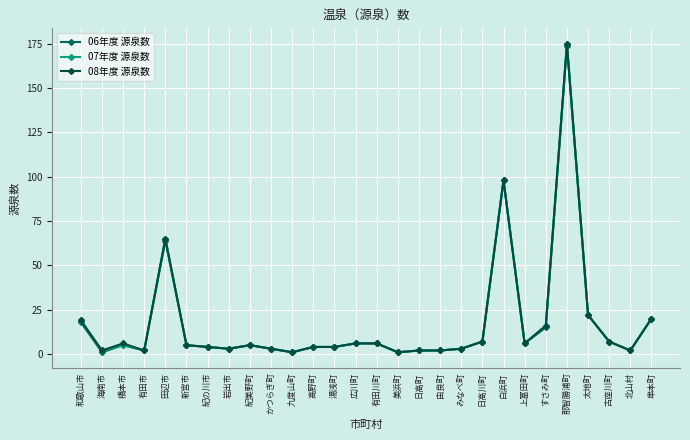

Rank the series by their average value, from lowest to highest.

06年度 源泉数, 07年度 源泉数, 08年度 源泉数